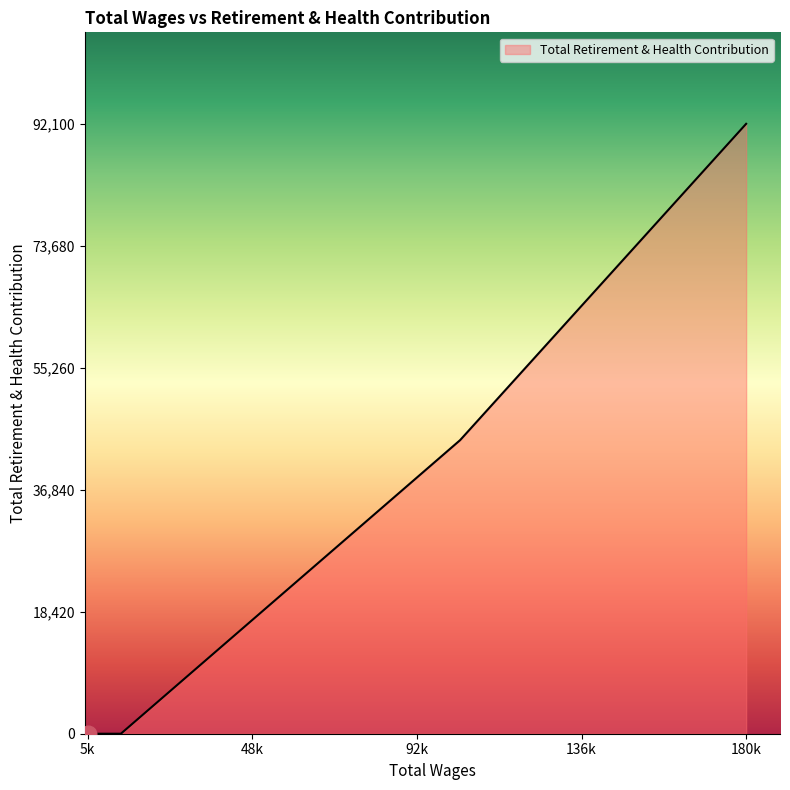

What is the sum of all values?

136434